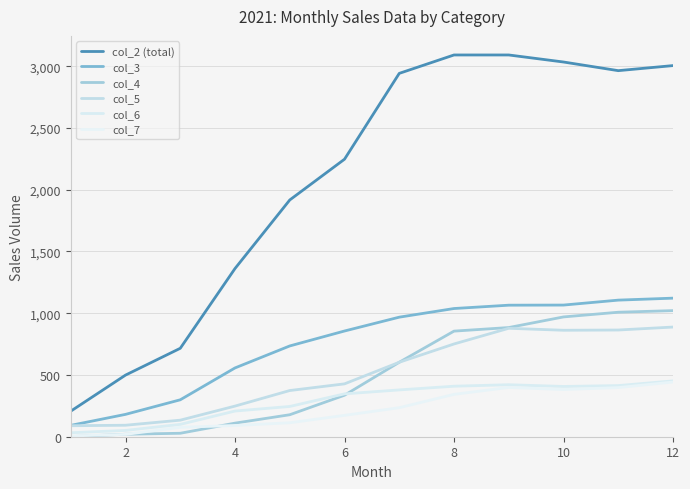

How many series are shown in this chart?

6